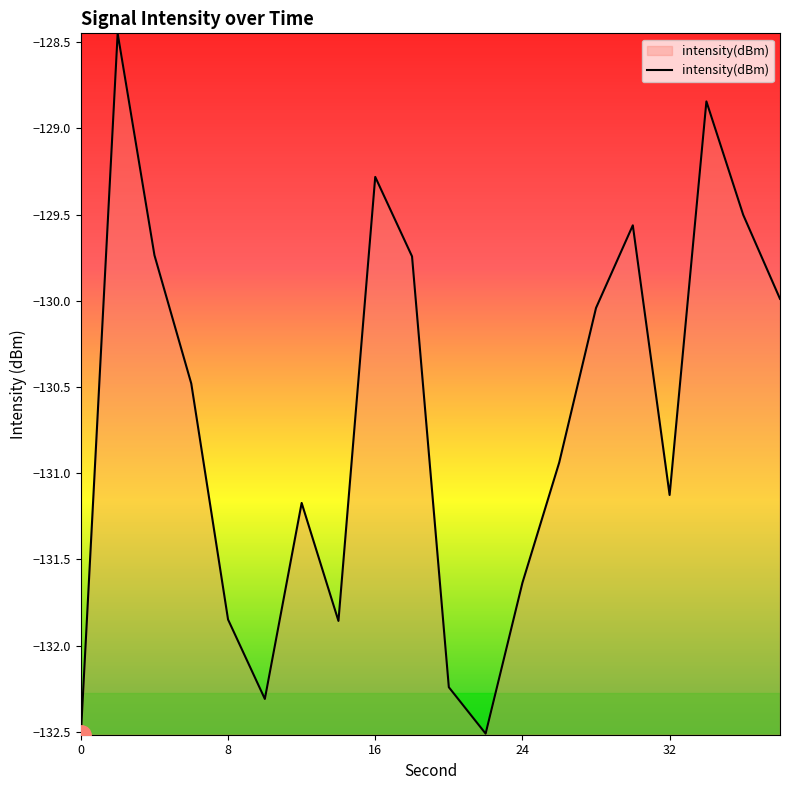

How many lines are shown in the chart?

1